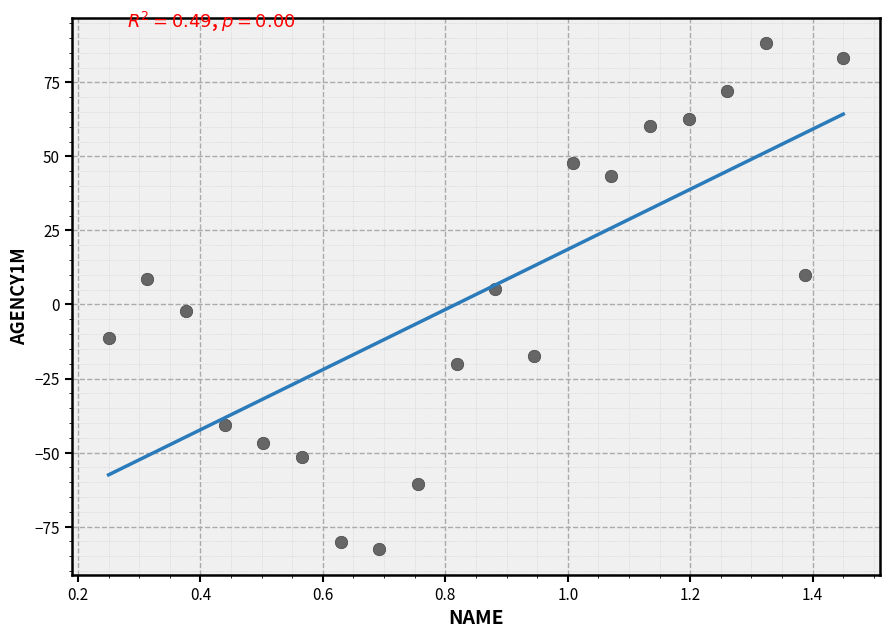

What is the range of X values (max minus min)?

1.2